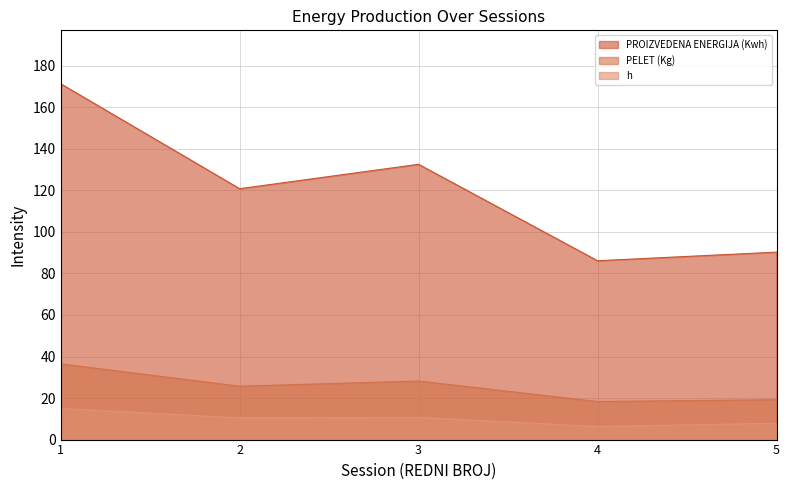

True or false: PELET (Kg) and h intersect in this chart.

False